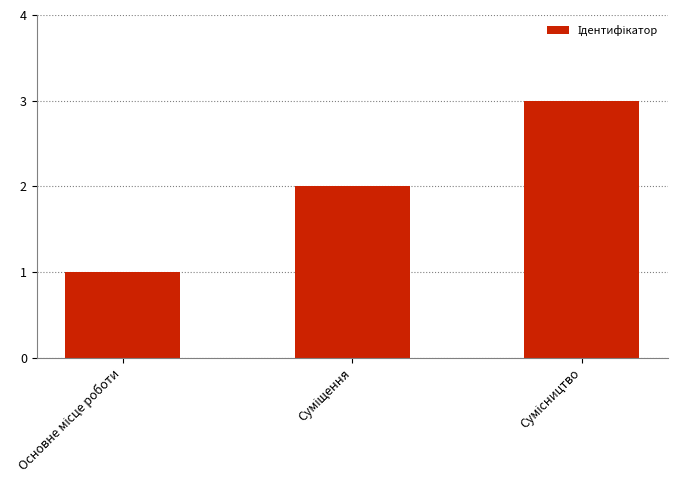

What is the maximum value shown in the chart?

3